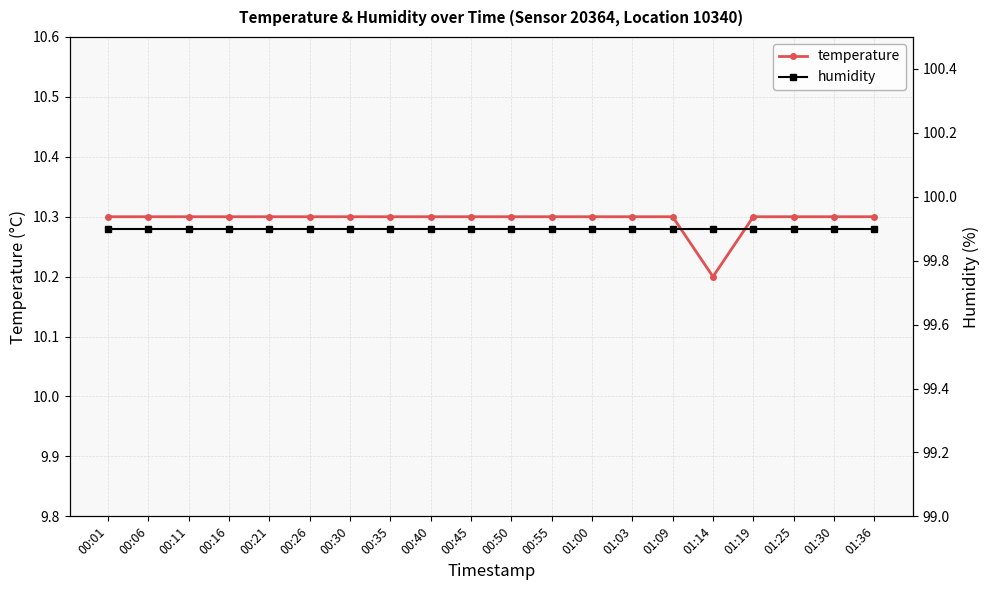

What is the sum of all humidity values?

1998.0